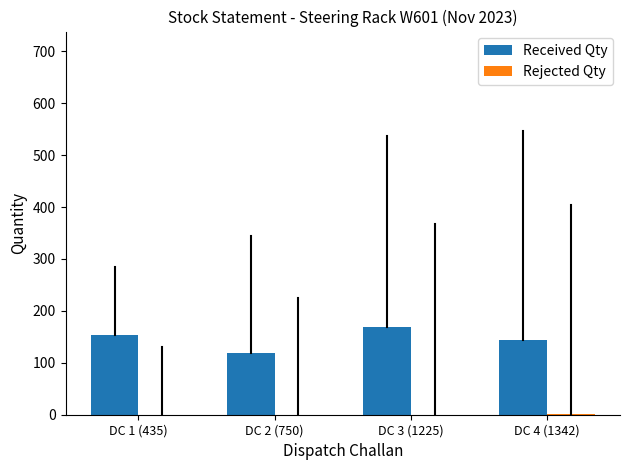

Which series has the largest total across all categories?

Received Qty